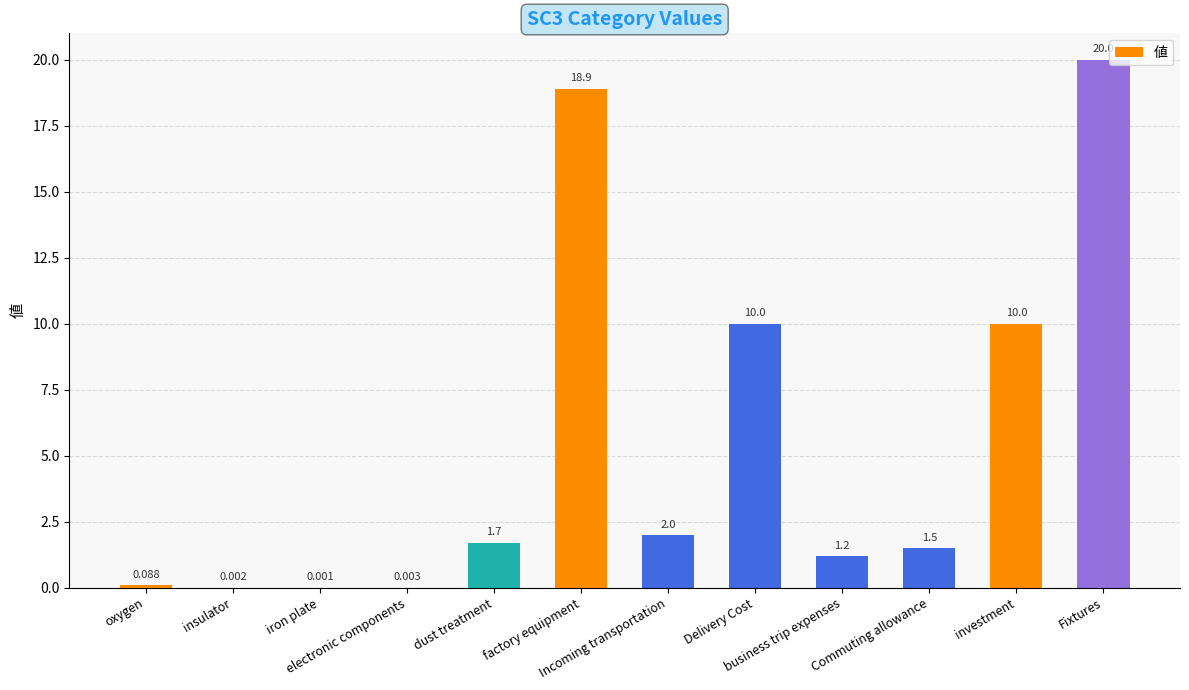

What is the sum of all values?

65.4